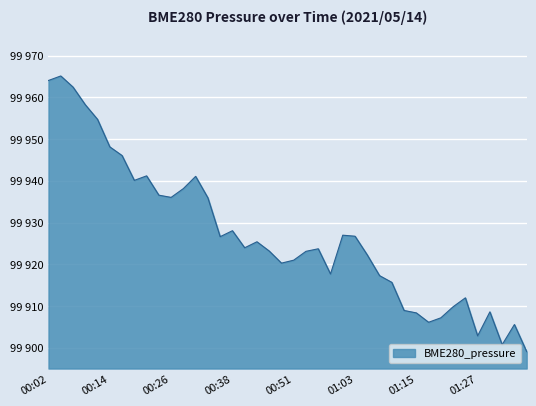

Is this an area chart (filled region under the line)?

Yes